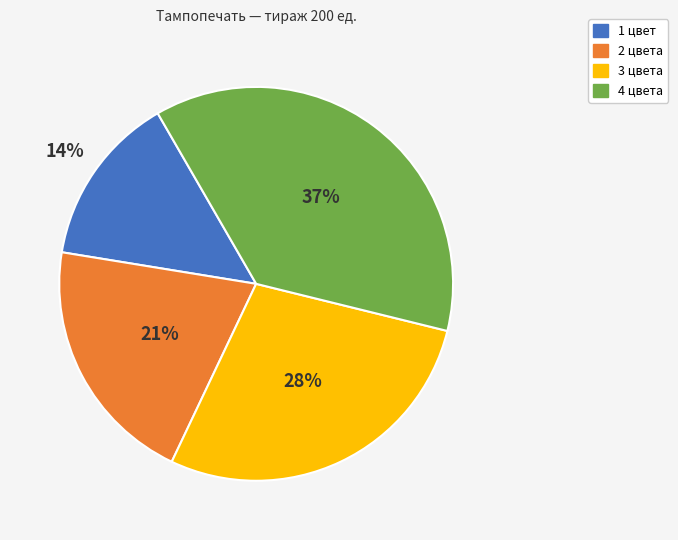

Is there any slice that represents more than half of the pie?

No